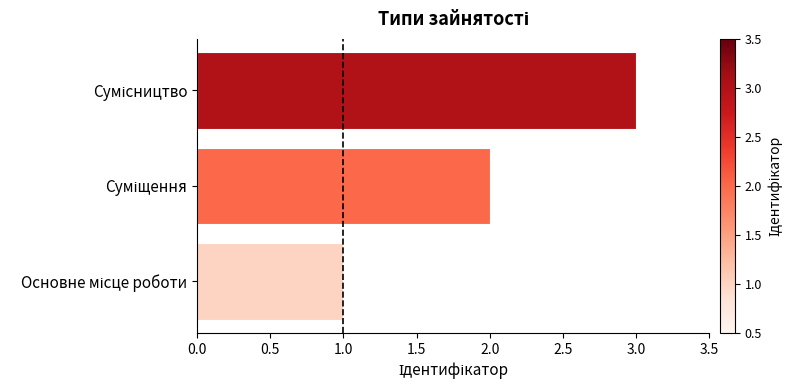

What is the sum of all values?

6